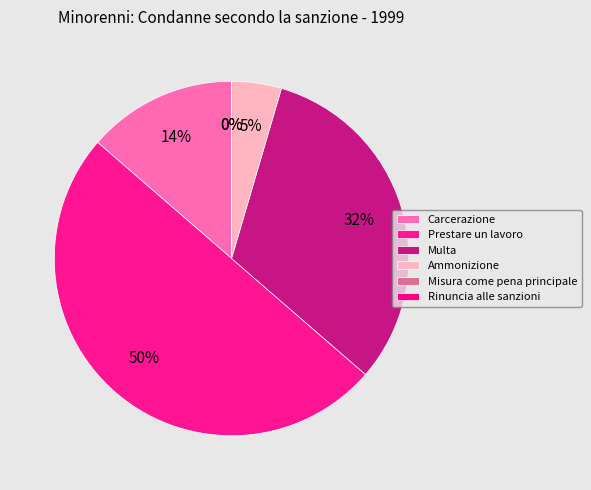

To the nearest percent, what is the difference between the largest and smallest slice percentages?

50%